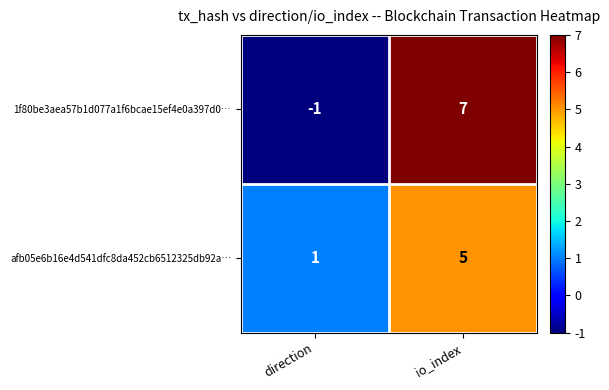

Rank the categories by afb05e6b16e4d541dfc8da452cb6512325db92a… value from lowest to highest.

direction, io_index